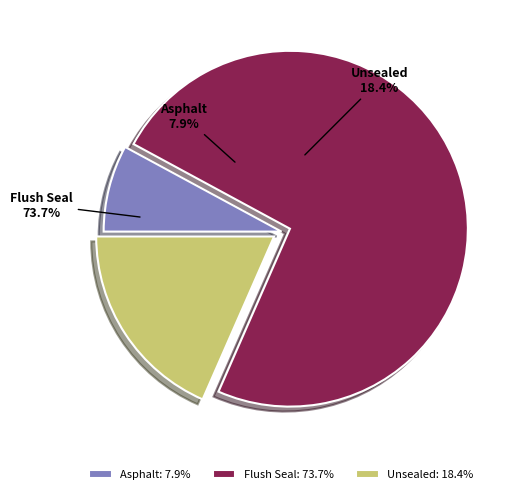

Rank the categories by value from lowest to highest.

Asphalt, Unsealed, Flush Seal